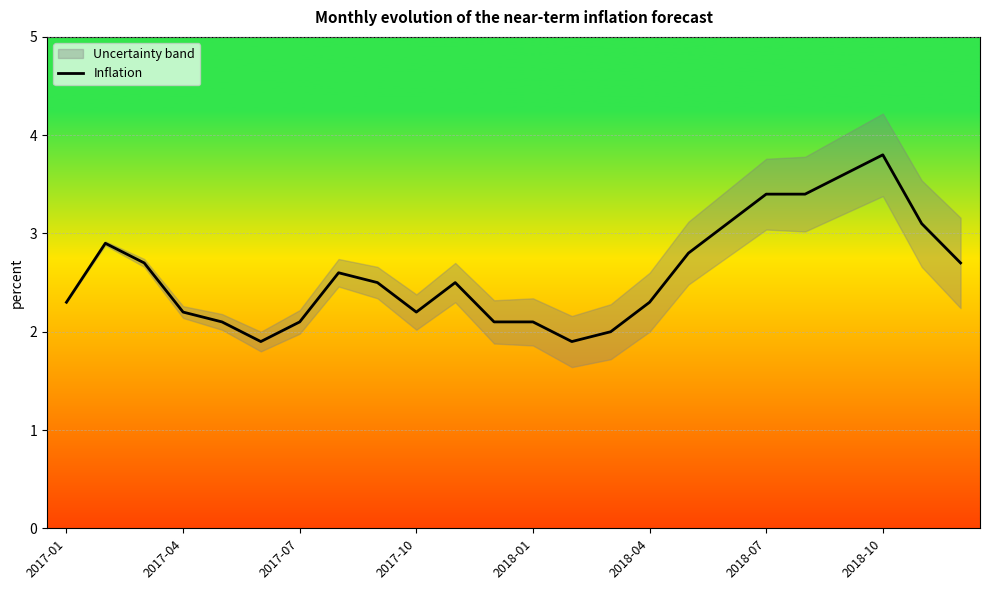

What is the minimum value for Inflation?

1.9